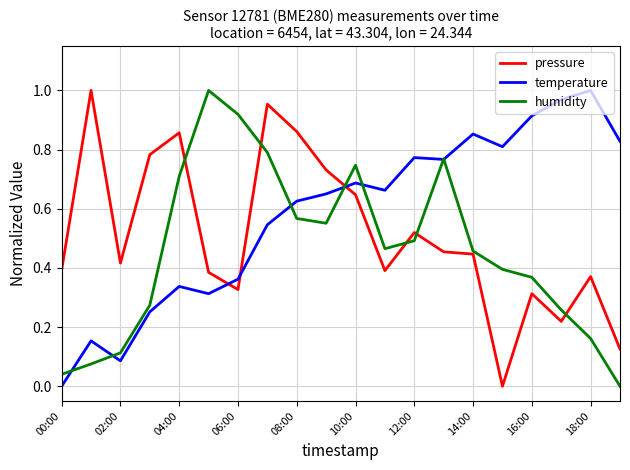

List the series in order of their overall mean, highest first.

temperature, pressure, humidity